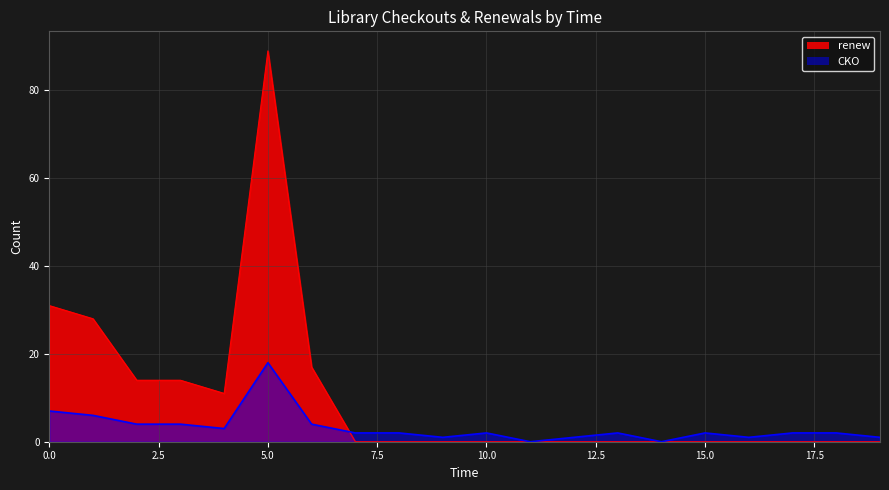

How many lines are shown in the chart?

2